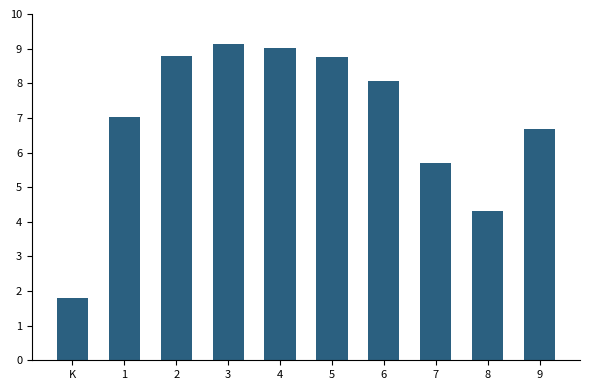

The value at 5 is 2.5. True or false?

False